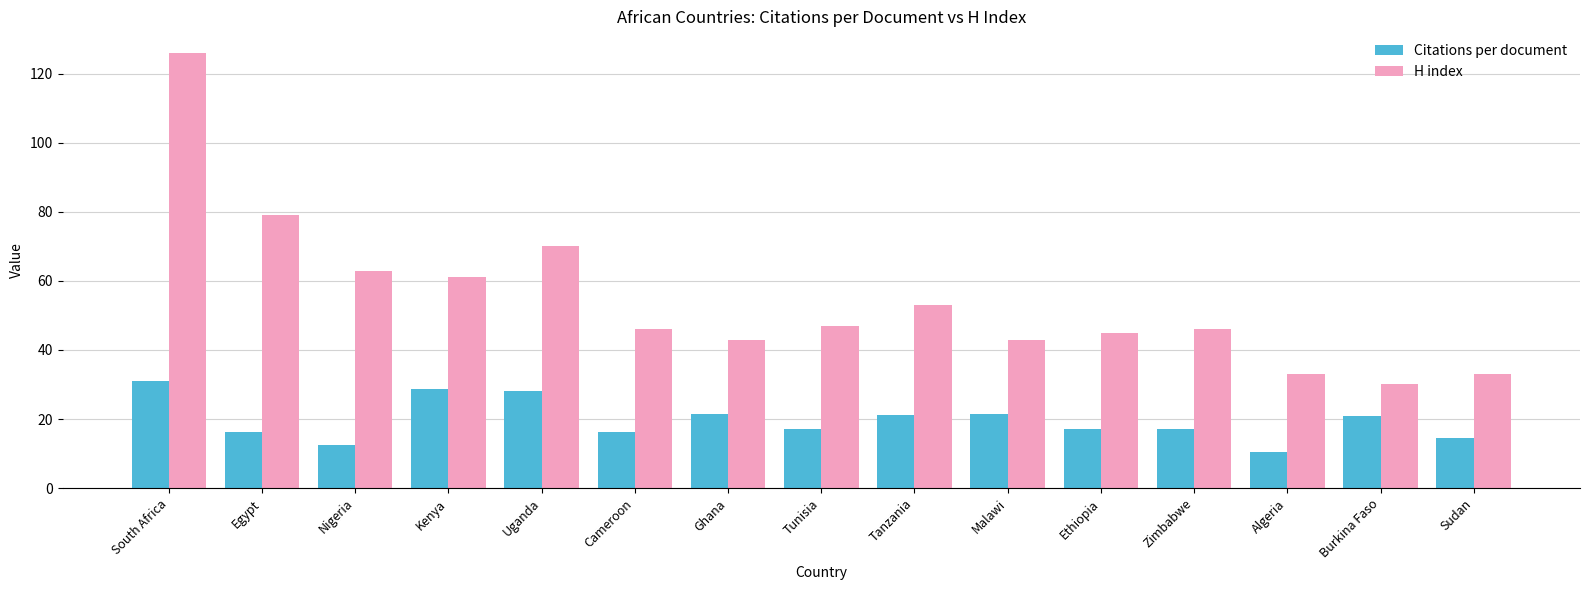

Which category has the lowest value in the H index series?

Burkina Faso